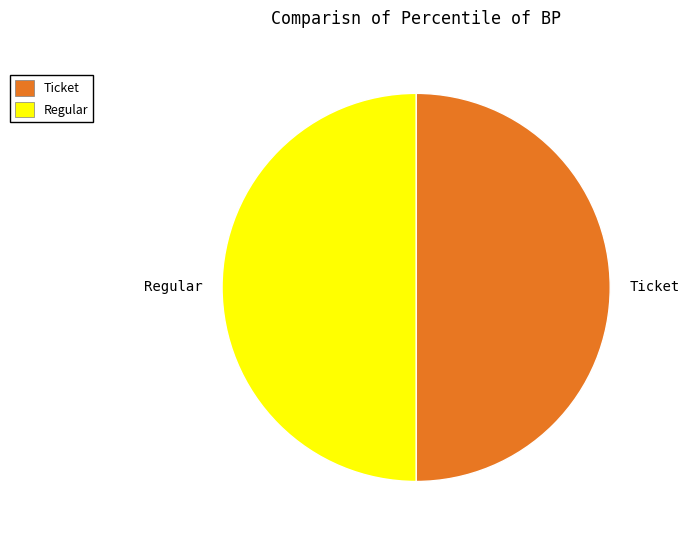

What is the ratio of the value at Ticket to the value at Regular?

1.0